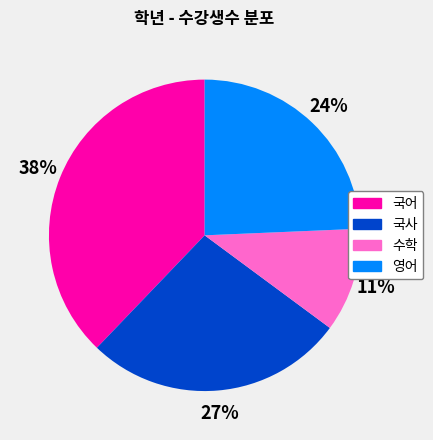

What is the largest slice in the pie chart?

국어